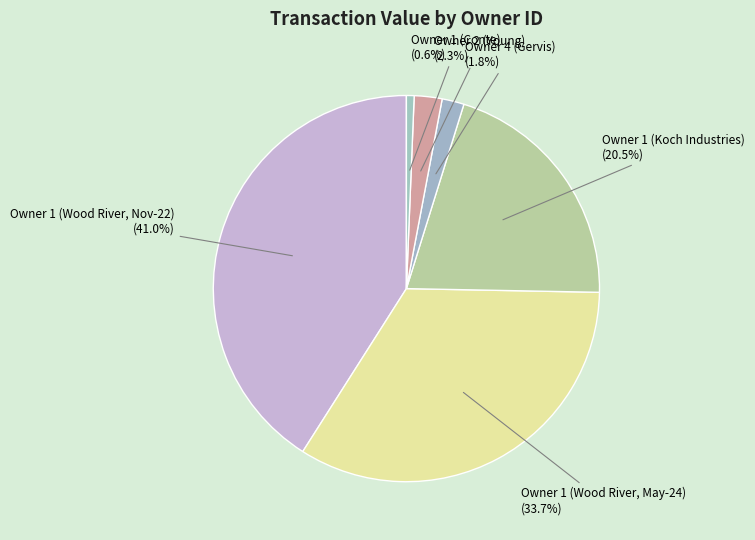

Does Owner 1 (Koch Industries) represent more than half of the total?

No